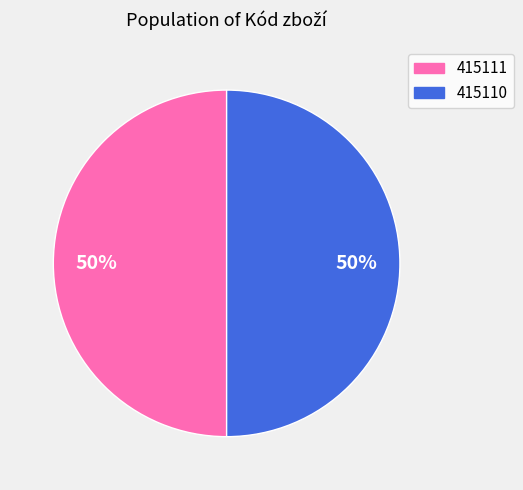

What percentage is the 415111 slice, to the nearest percent?

50%